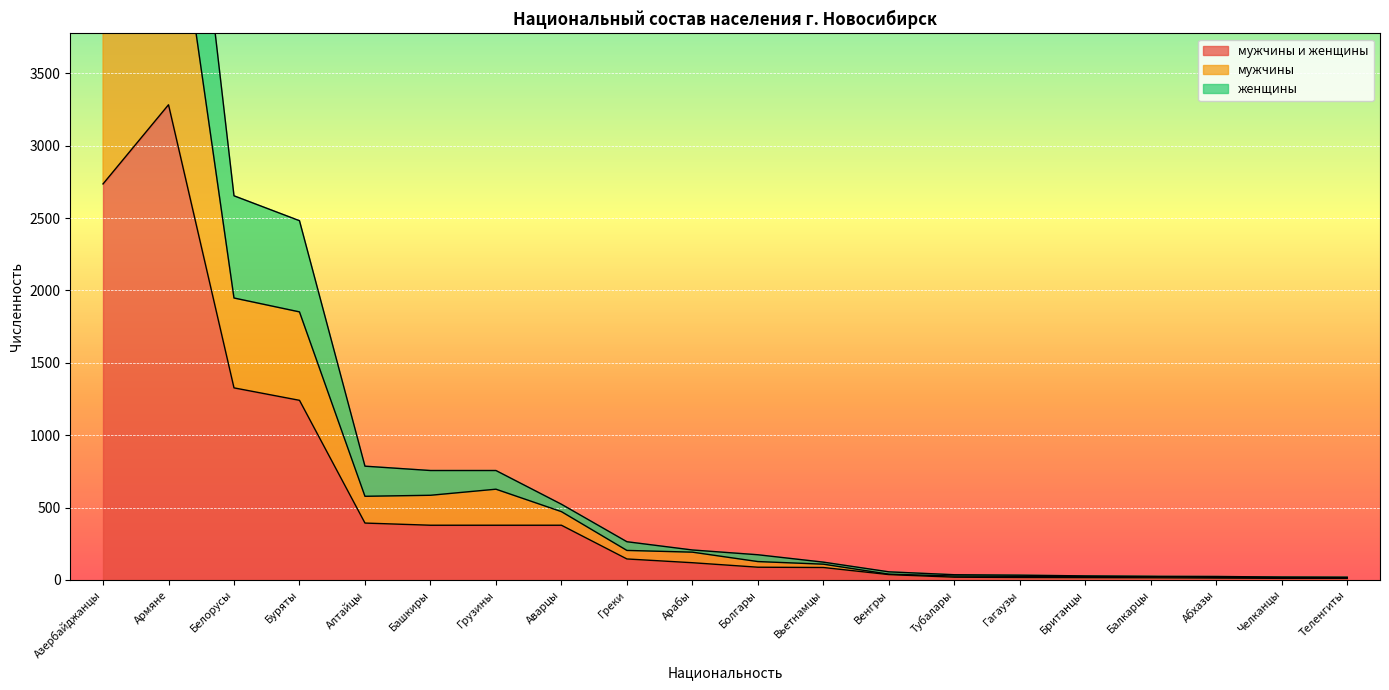

Reading right to left, what are all the values shown in this chart?

мужчины и женщины: Теленгиты=11	Челканцы=11	Абхазы=13	Балкарцы=15	Британцы=16	Гагаузы=17	Тубалары=19	Венгры=37	Вьетнамцы=86	Болгары=88	Арабы=119	Греки=145	Аварцы=378	Грузины=378	Башкиры=378	Алтайцы=393	Буряты=1241	Белорусы=1327	Армяне=3283	Азербайджанцы=2736
мужчины: Теленгиты=16	Челканцы=17	Абхазы=18	Балкарцы=23	Британцы=23	Гагаузы=25	Тубалары=27	Венгры=40	Вьетнамцы=109	Болгары=127	Арабы=192	Греки=204	Аварцы=472	Грузины=627	Башкиры=585	Алтайцы=578	Буряты=1852	Белорусы=1948	Армяне=5107	Азербайджанцы=4432
женщины: Теленгиты=19	Челканцы=20	Абхазы=24	Балкарцы=25	Британцы=28	Гагаузы=33	Тубалары=36	Венгры=56	Вьетнамцы=123	Болгары=174	Арабы=207	Греки=264	Аварцы=523	Грузины=756	Башкиры=756	Алтайцы=786	Буряты=2482	Белорусы=2654	Армяне=6566	Азербайджанцы=5472